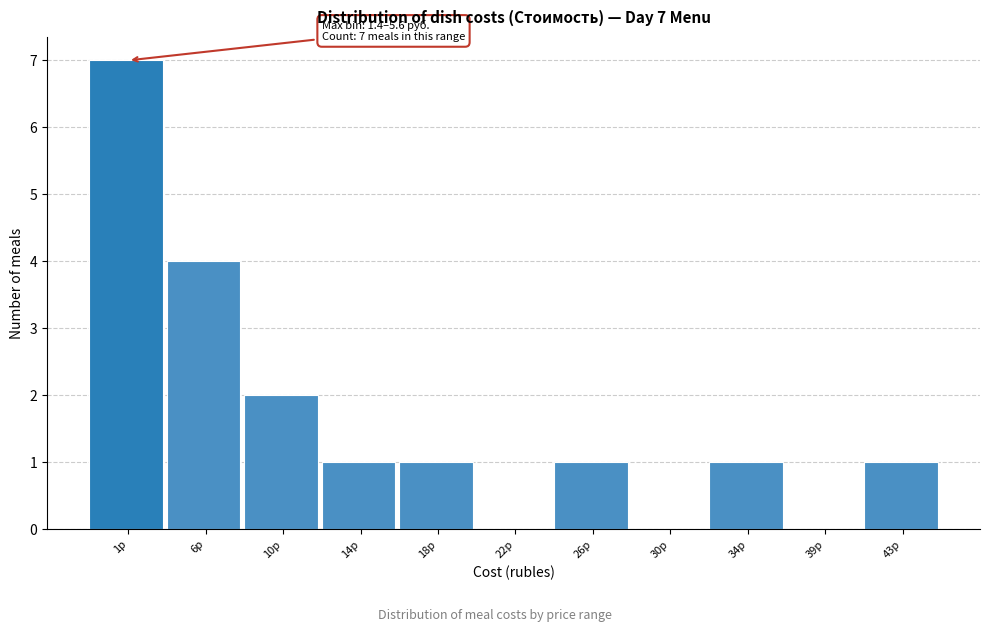

Reading right to left, extract all data points from this chart.

43р=1	39р=0	34р=1	30р=0	26р=1	22р=0	18р=1	14р=1	10р=2	6р=4	1р=7